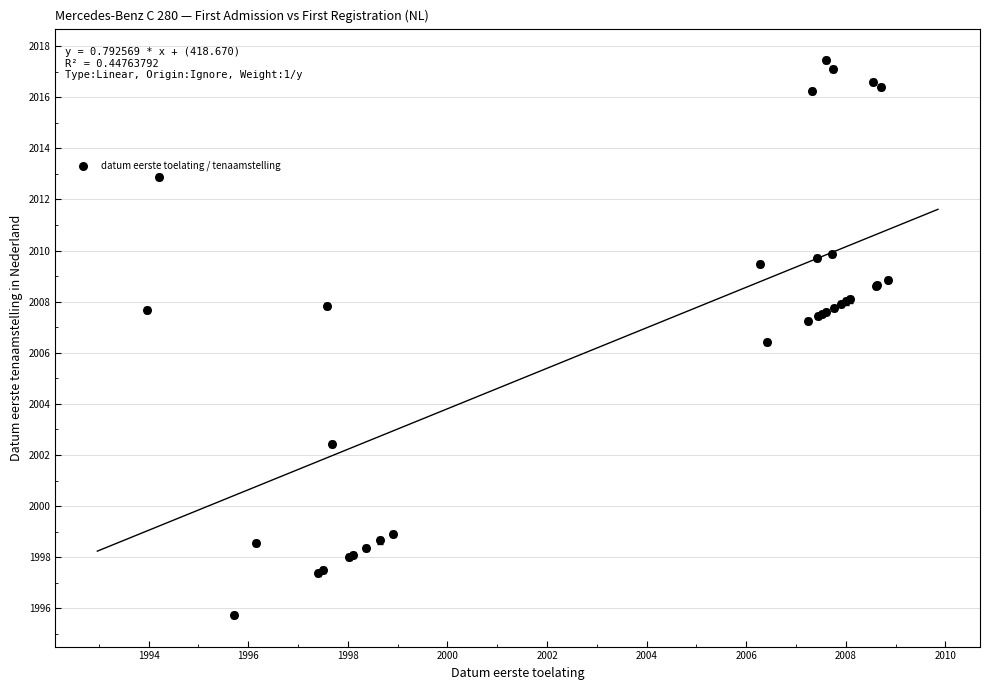

What Y value in the scatter plot is closest to 2006?

2006.4